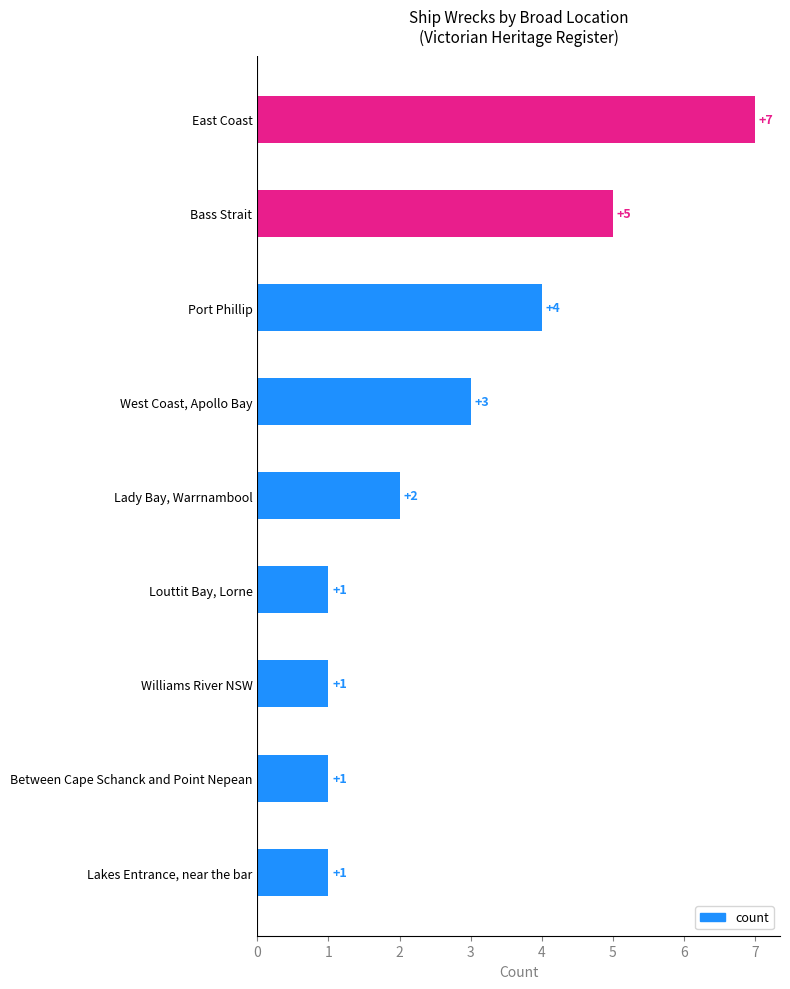

What is the minimum value shown in the chart?

1